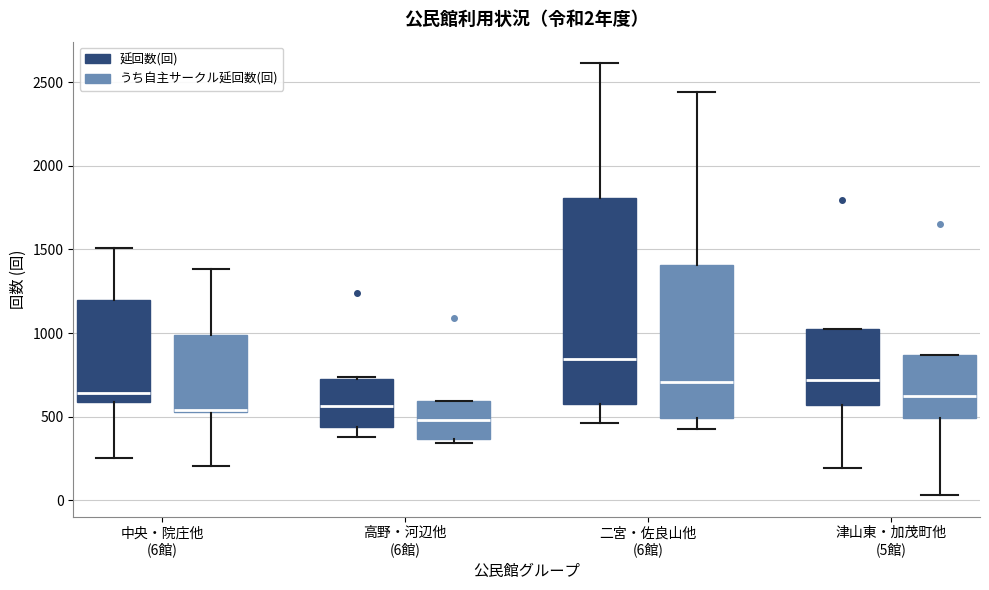

Which box's median line is the highest?

二宮・佐良山他 (6館) (延回数(回))